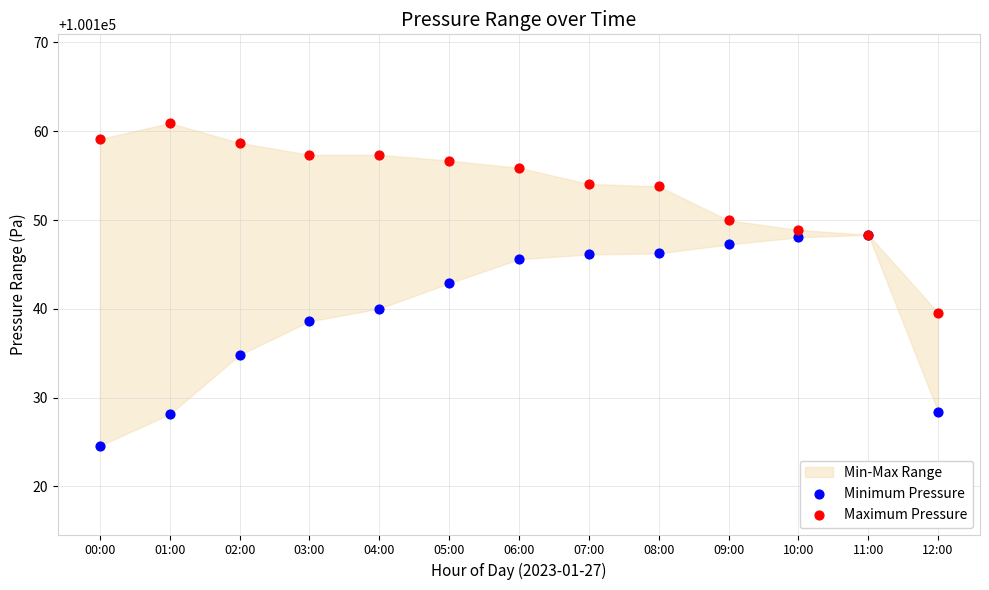

In the Minimum Pressure series, what Y value is closest to 100136?

100134.8